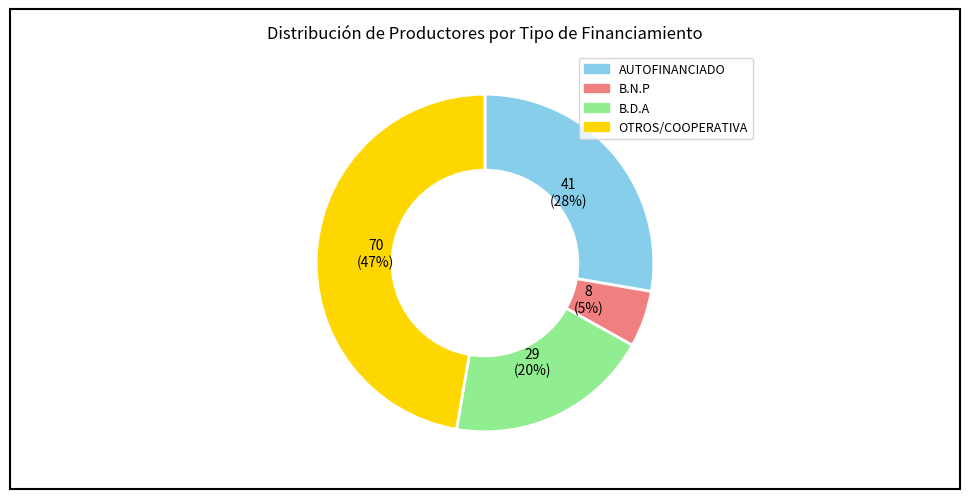

The B.N.P slice represents 1% of the pie. True or false?

False